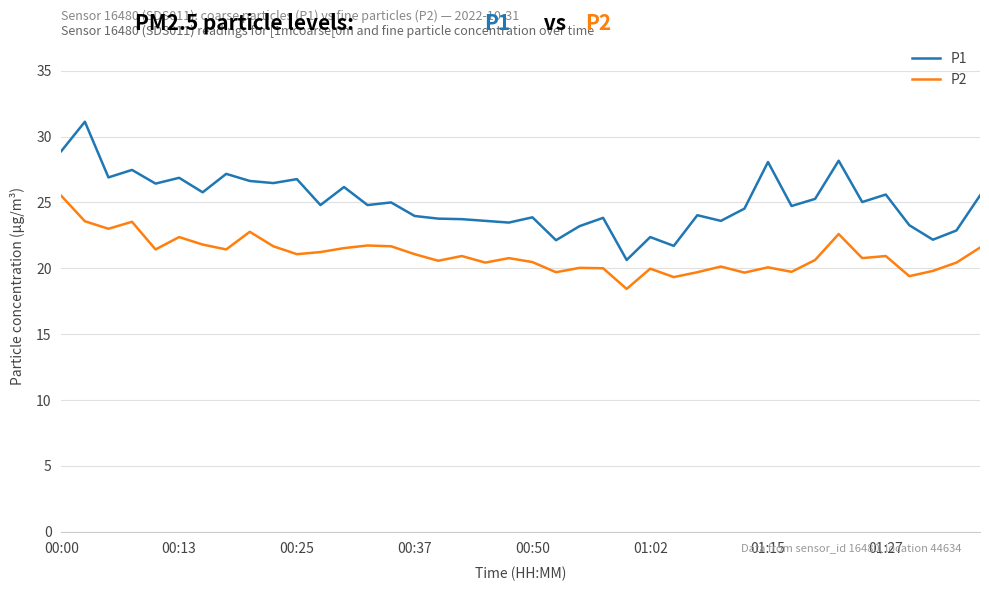

True or false: P2 and P1 intersect in this chart.

False